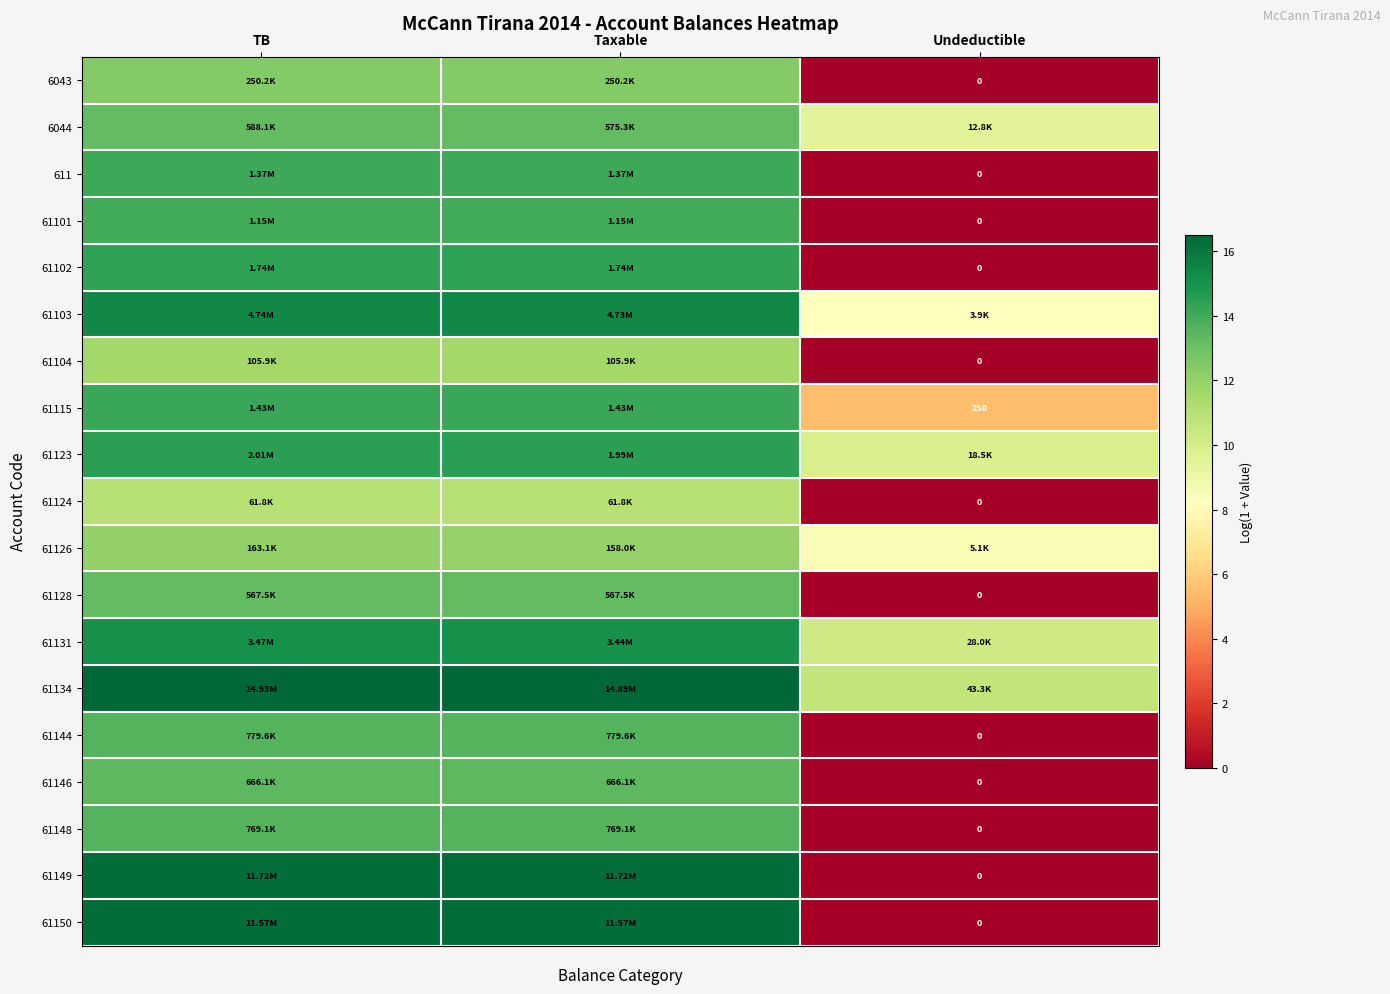

True or false: 611 has a value of 0.0 at Undeductible.

True